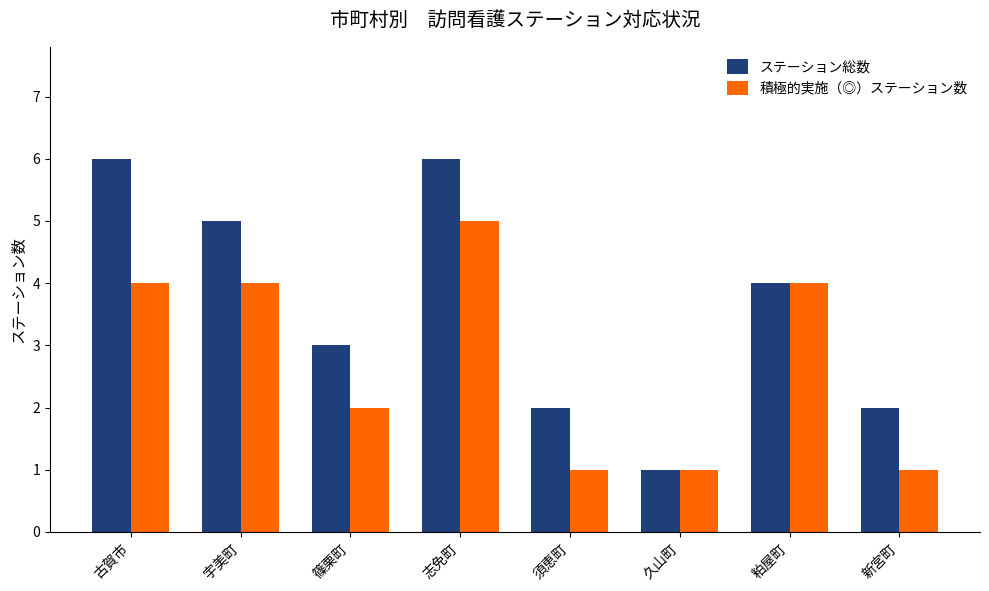

What is the total value across all series at 新宮町?

3